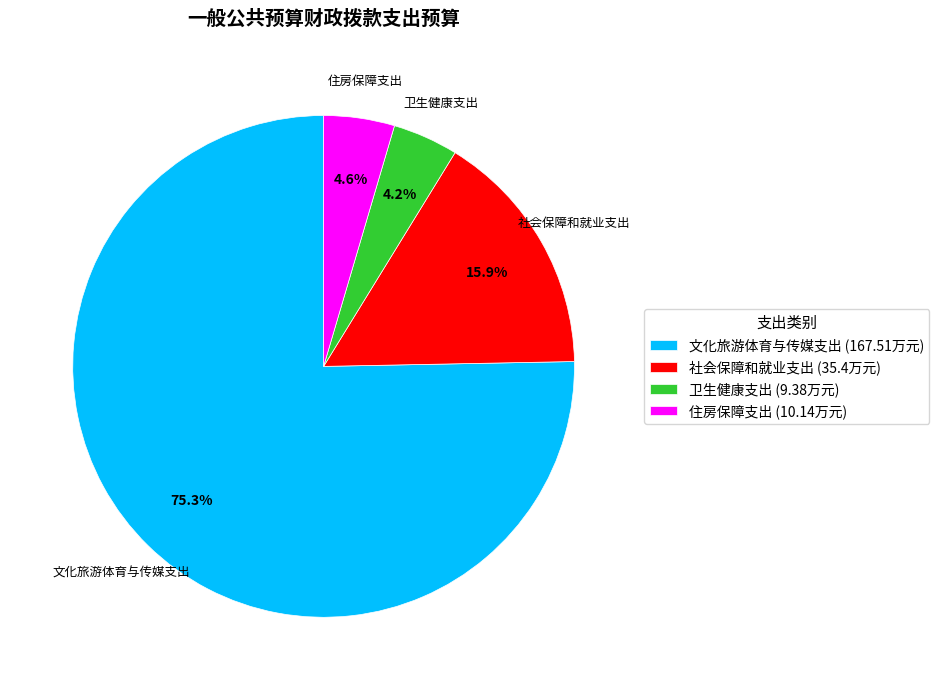

To the nearest percent, what is the combined percentage of 社会保障和就业支出 and 住房保障支出?

20%